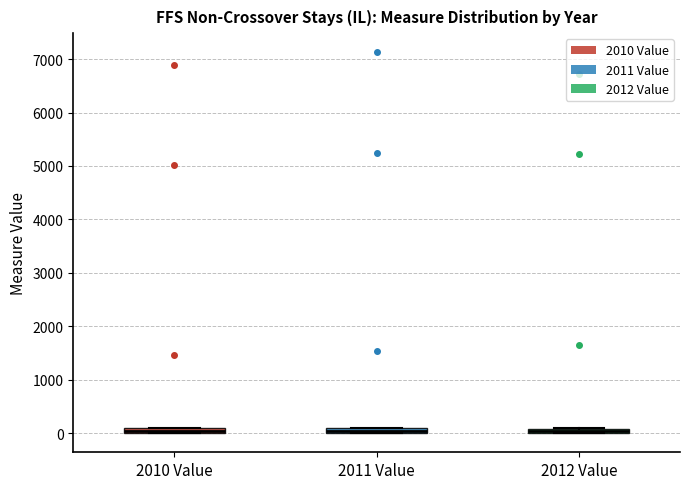

Where is the lower edge of the box for 2010 Value on the y-axis? The values are not printed on the chart, so give them approximately, as read against the axis.

0